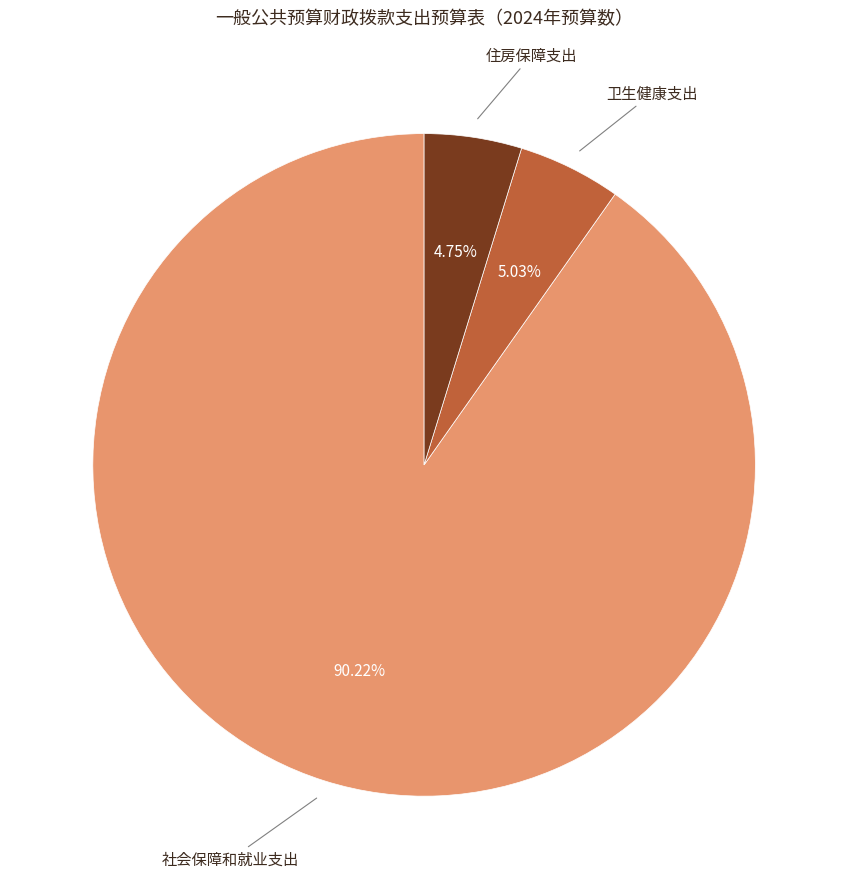

Does 住房保障支出 represent more than half of the total?

No